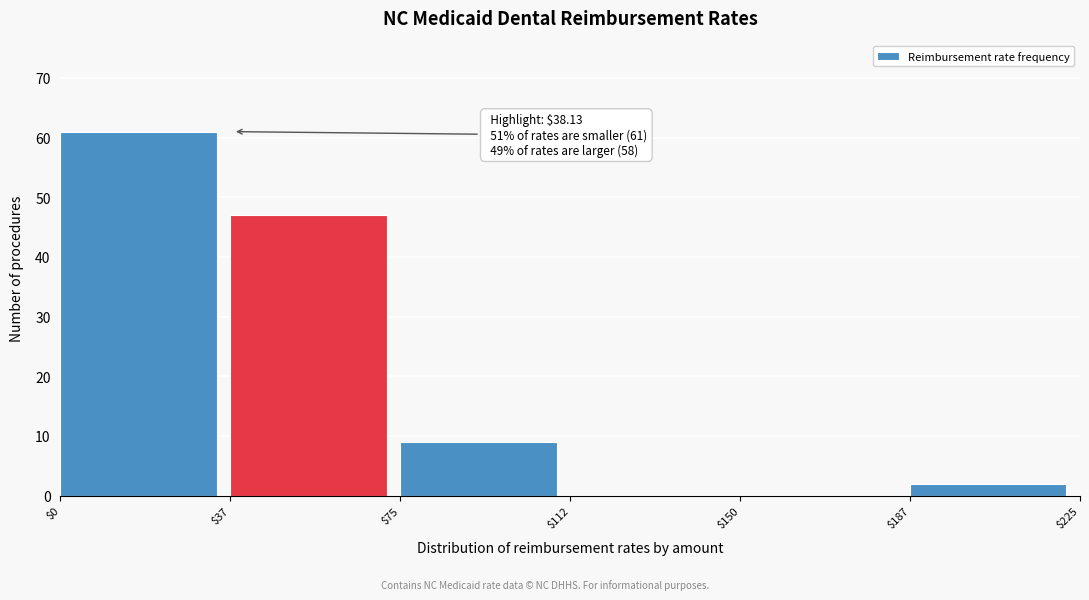

Which range on the x-axis has the tallest bar?

$0 to $37